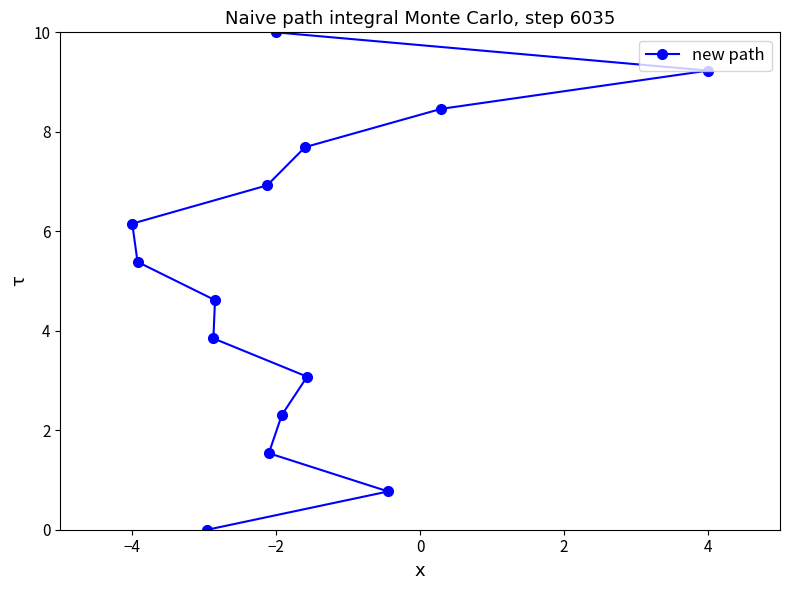

What is the value of the 11th point from the left?

7.7